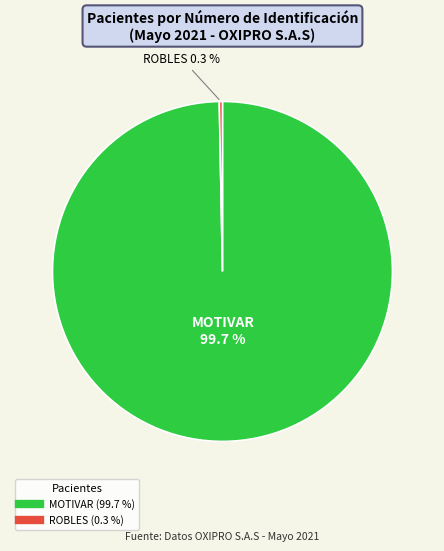

Does any single category account for the majority?

Yes